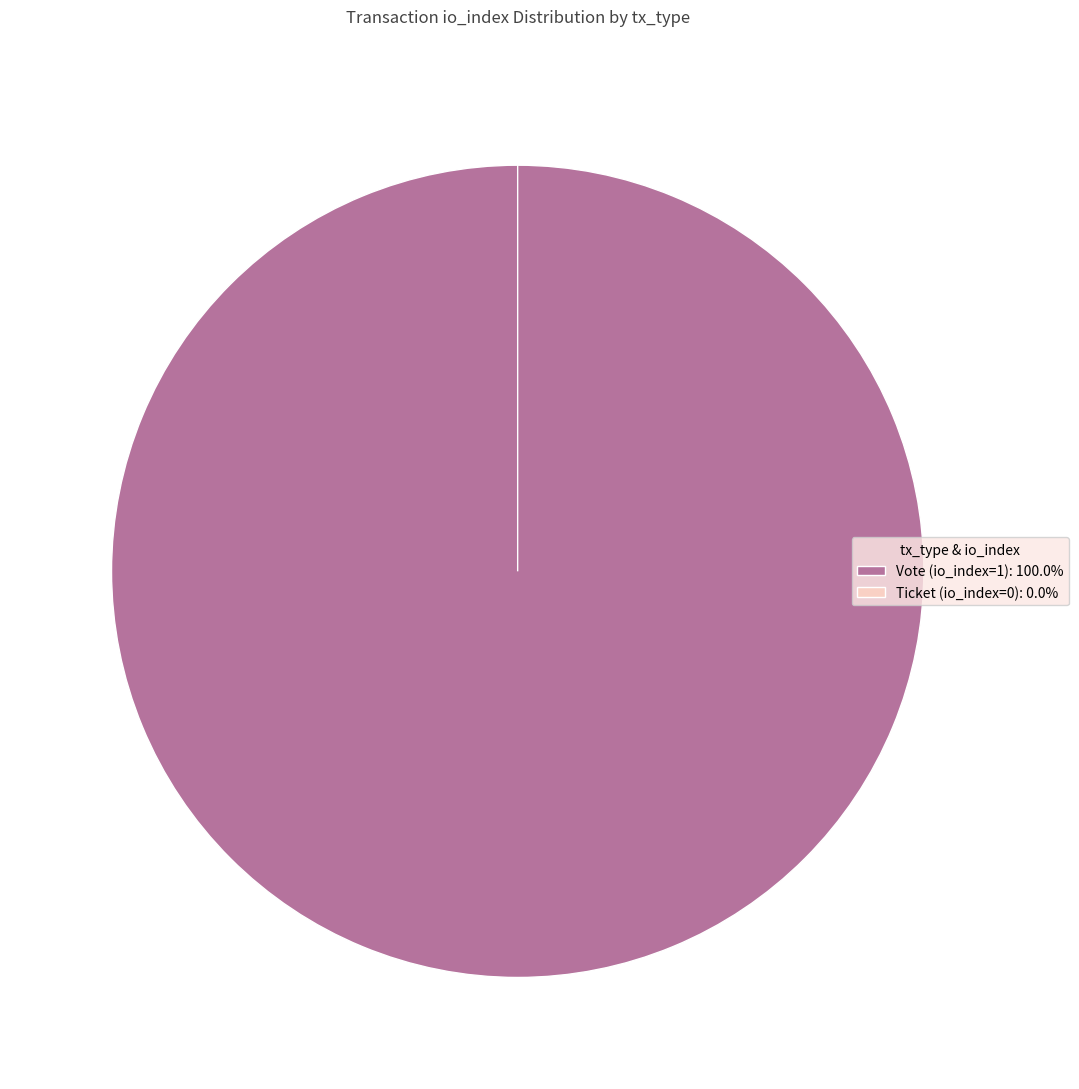

Is there a majority slice in this chart?

Yes